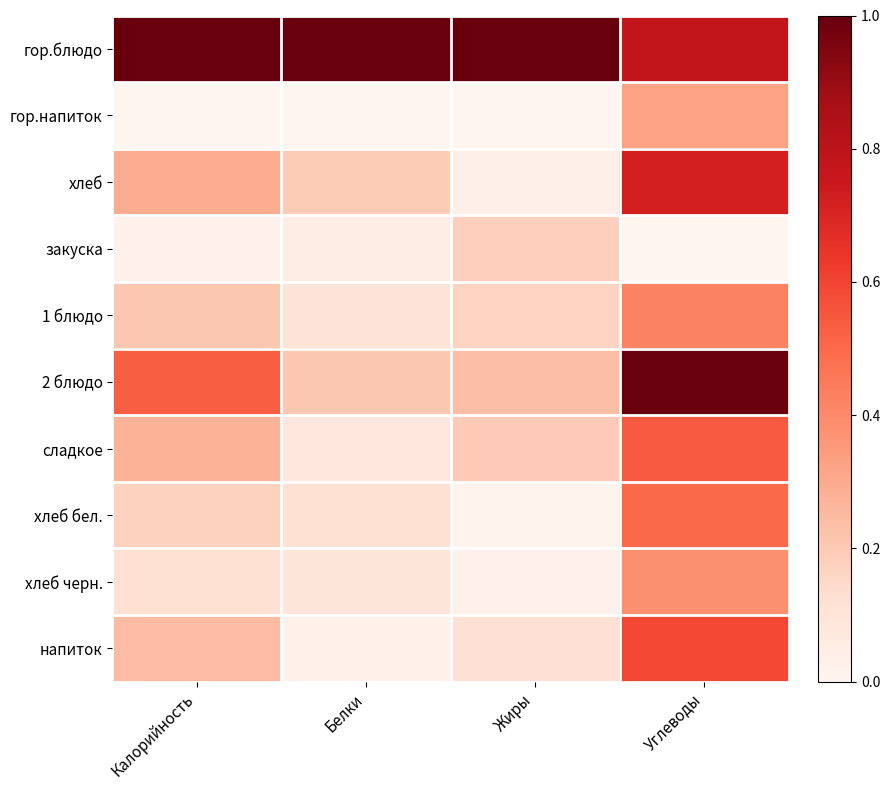

Which series has the widest spread of values?

2 блюдо